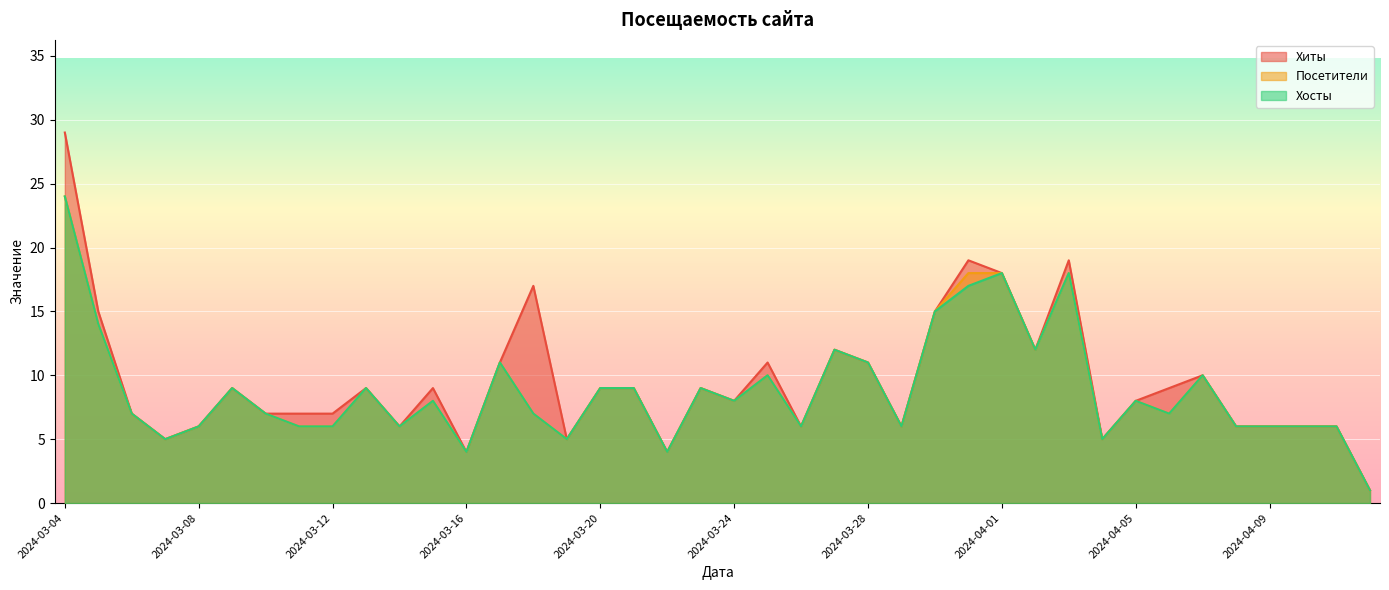

Is it true that Посетители equals 11 at 2024-03-28?

True